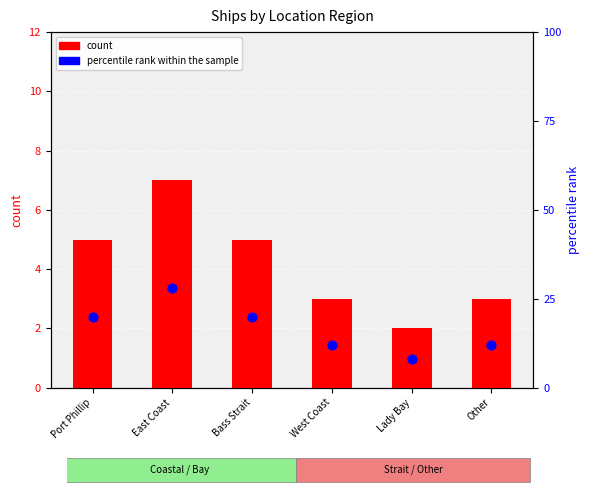

What is the total value across all series at West Coast?

15